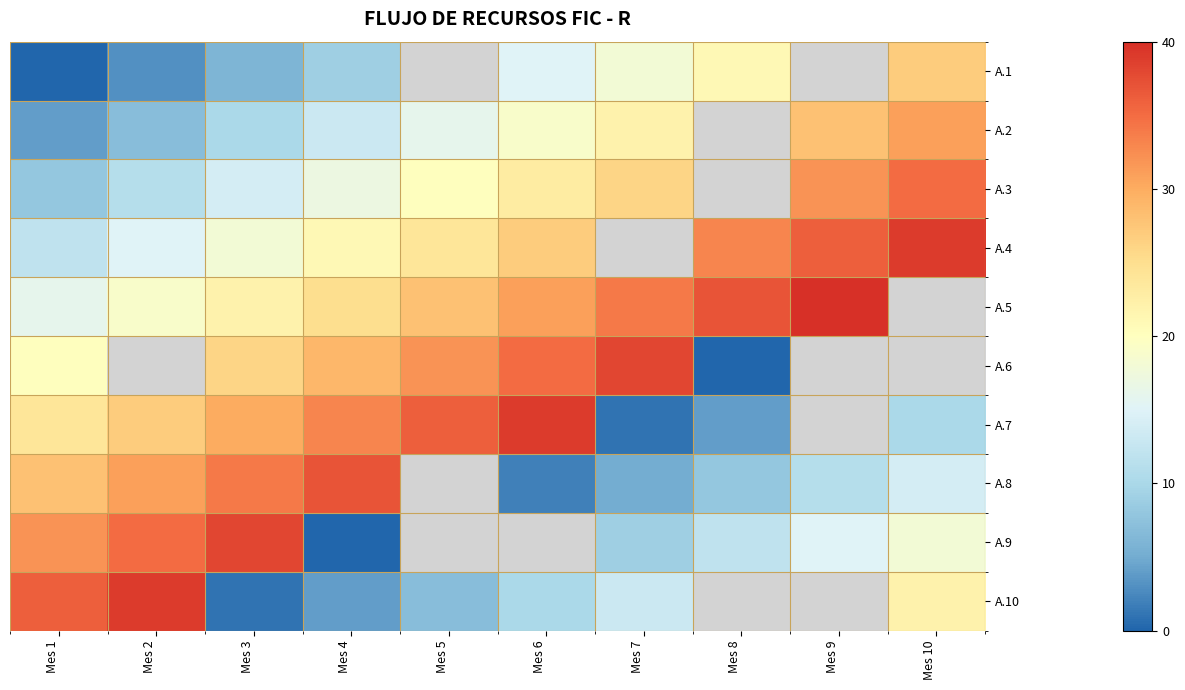

At which label is A.2 closest to 17?

Mes 5